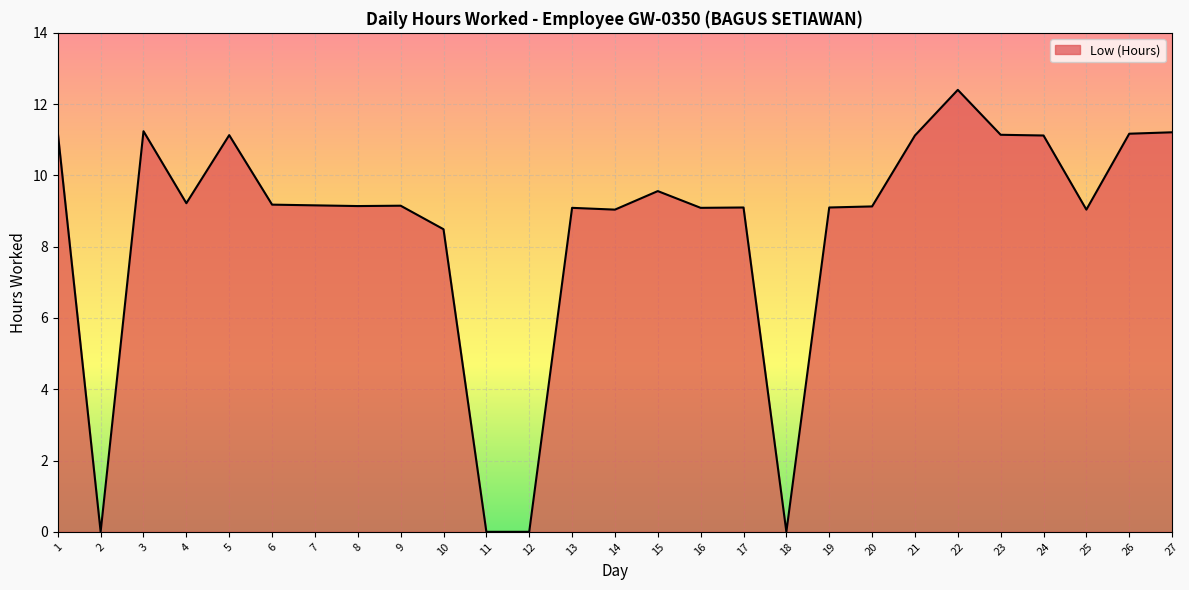

What value does the data have at 5?

11.1